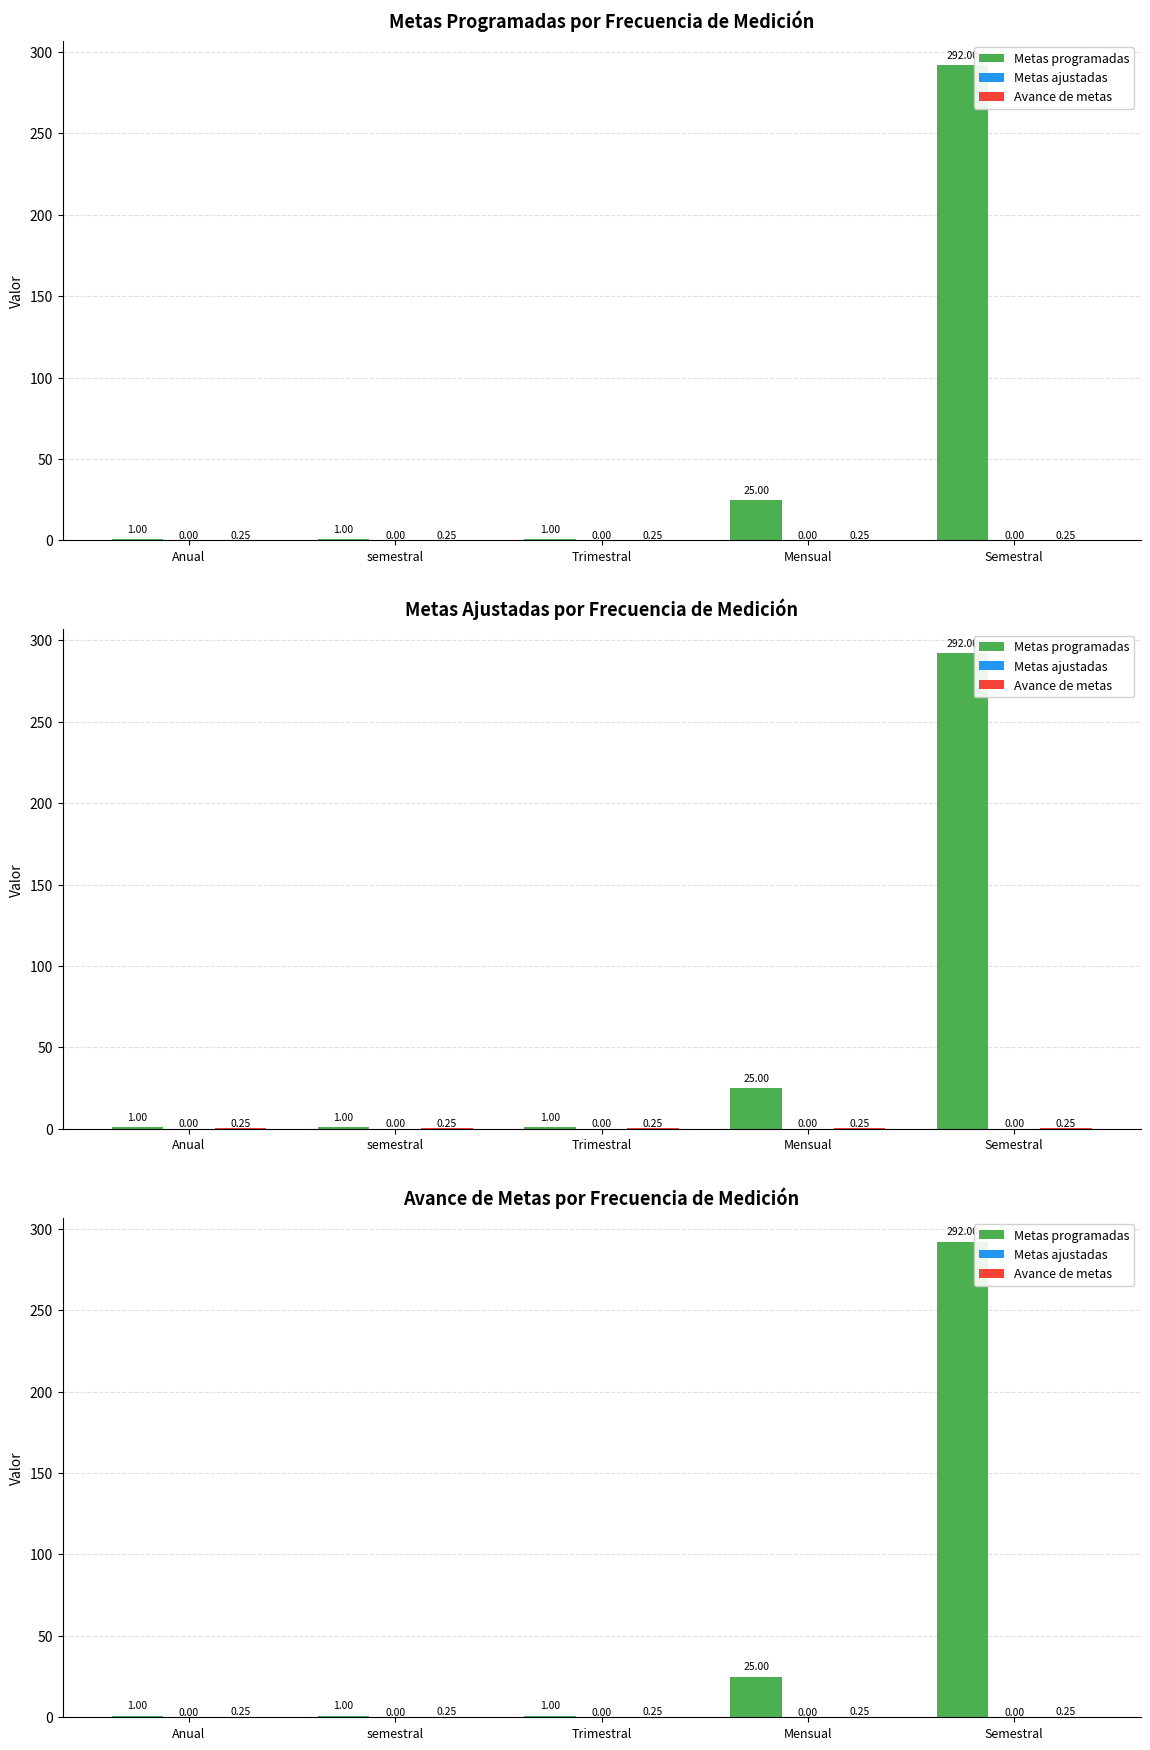

What is the sum of all Avance de metas values?

1.2